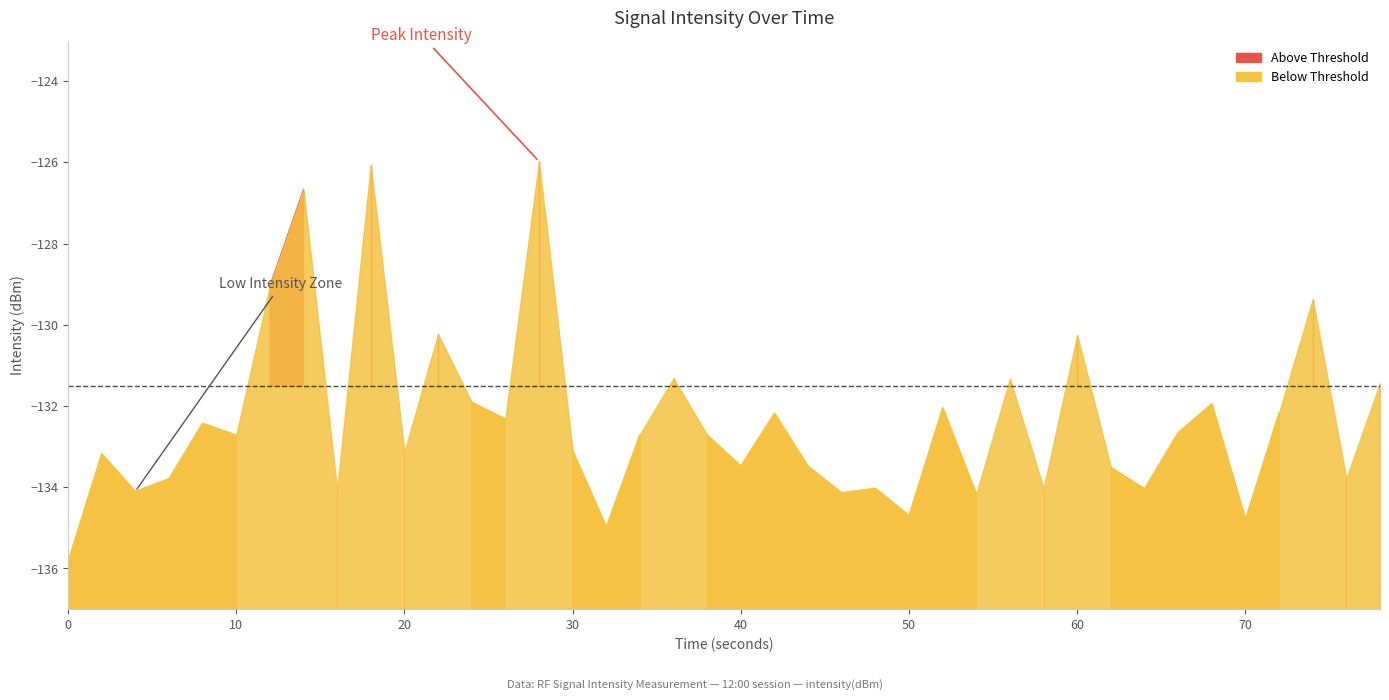

How many distinct data groups are displayed?

1